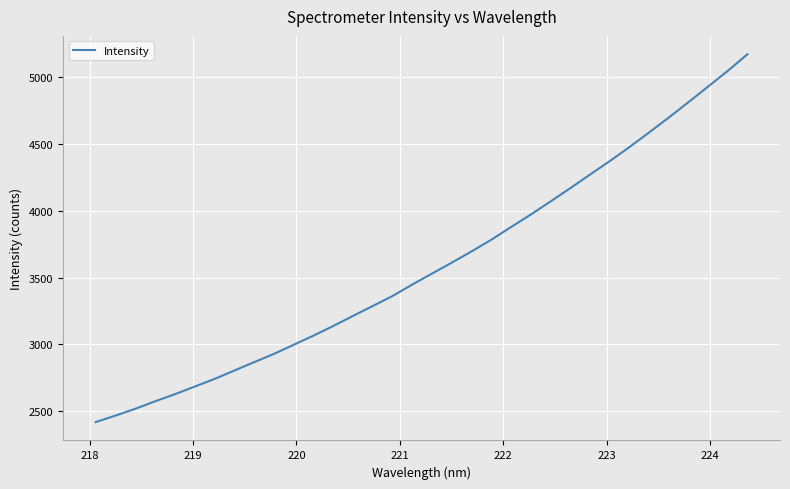

What is the smallest value displayed?

2418.6